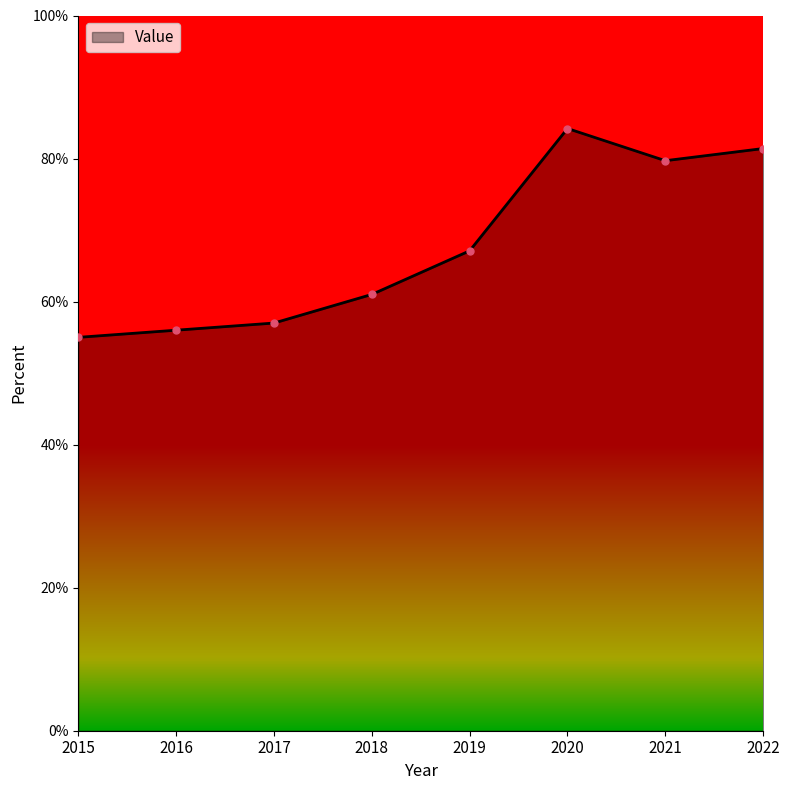

How many data points does each series have?

8